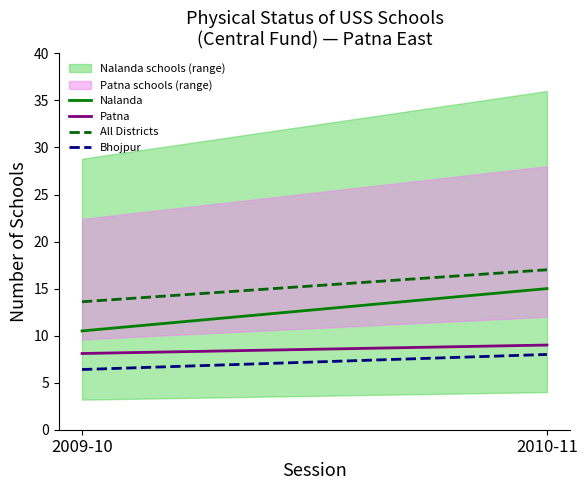

Reading right to left, extract all data points from this chart.

Nalanda: 15.0	10.5
Patna: 9.0	8.1
All Districts: 17.0	13.6
Bhojpur: 8.0	6.4